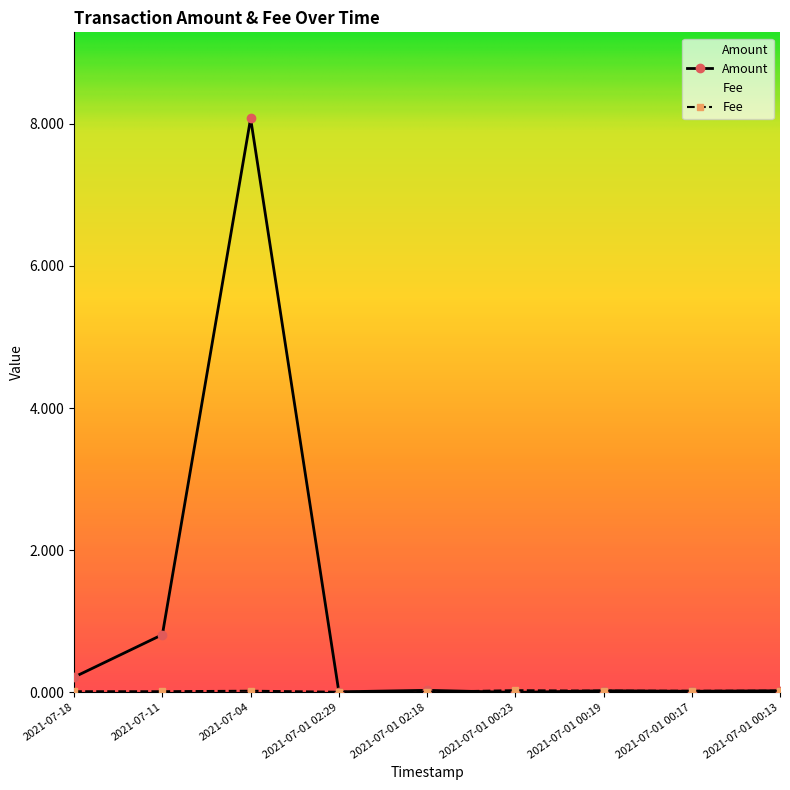

What is the label of the 8th point from the right?

2021-07-11